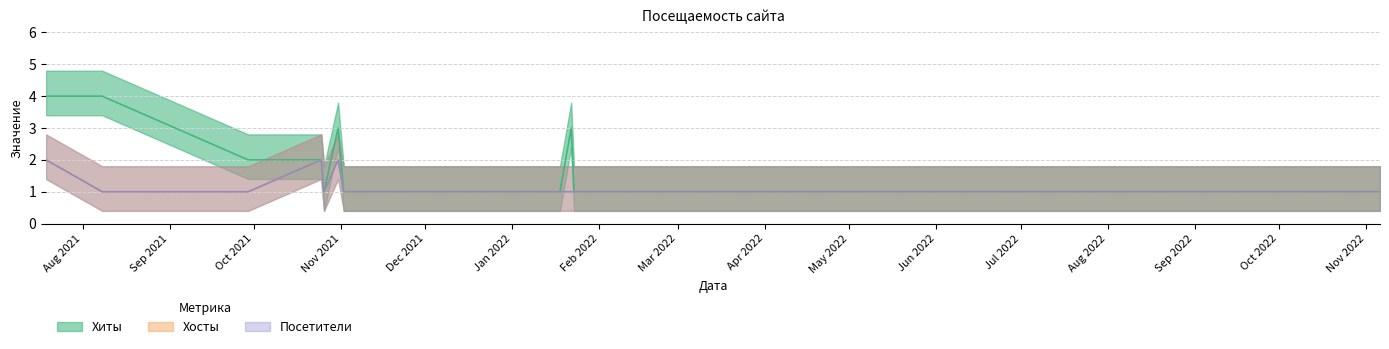

What is the sum of the Хосты values at Nov 2021 and Dec 2021?

3